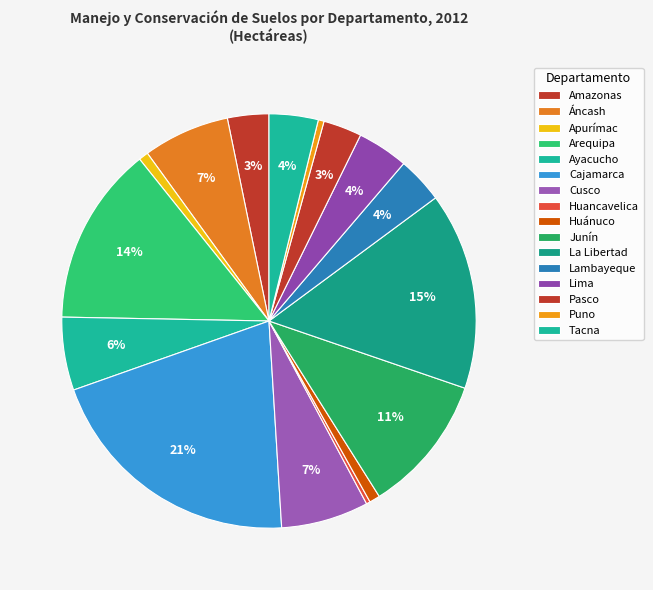

Which has a higher value, Áncash or Lima?

Áncash